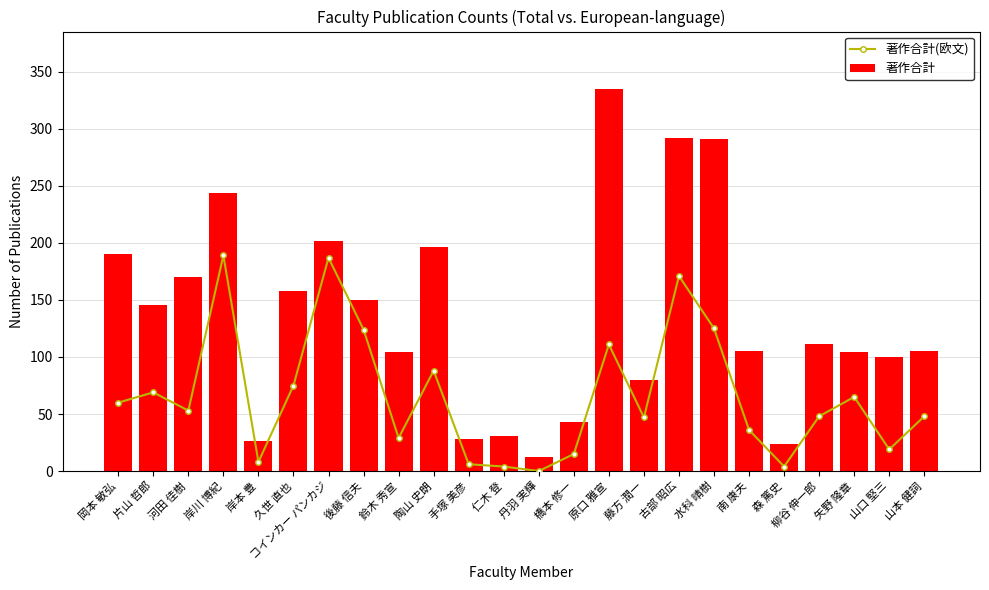

How many distinct data groups are displayed?

2